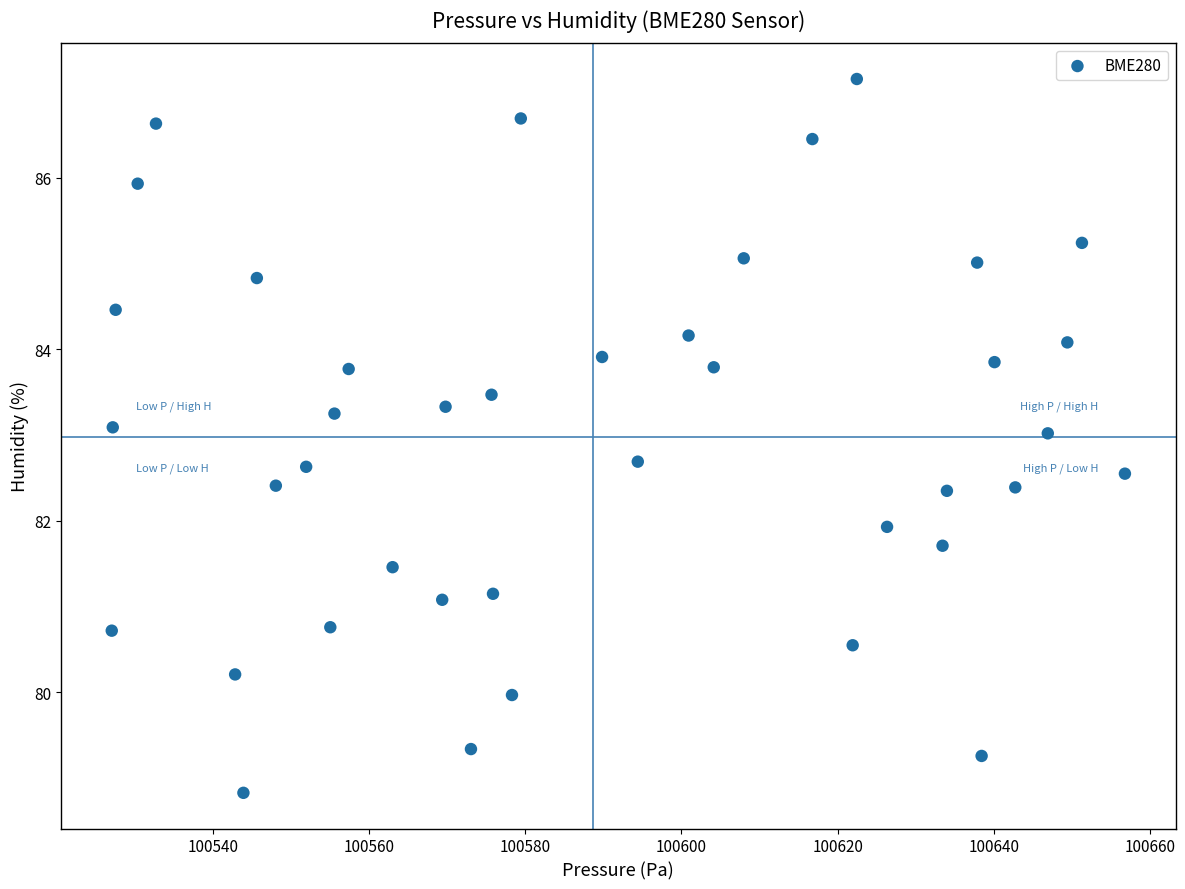

What is the range of Y values (max minus min)?

8.3